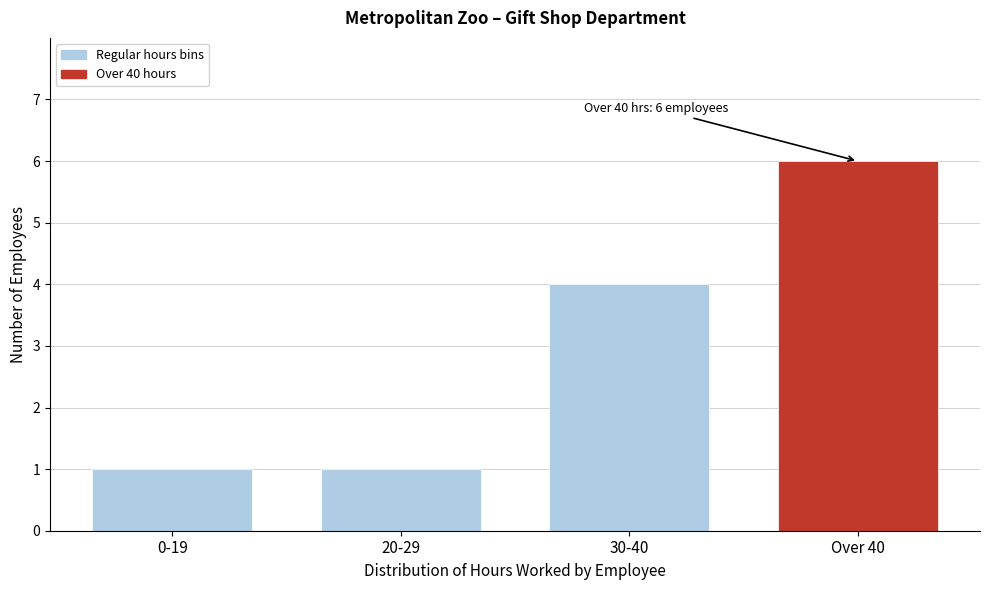

Reading left to right, what are all the values shown in this chart?

1	1	4	6